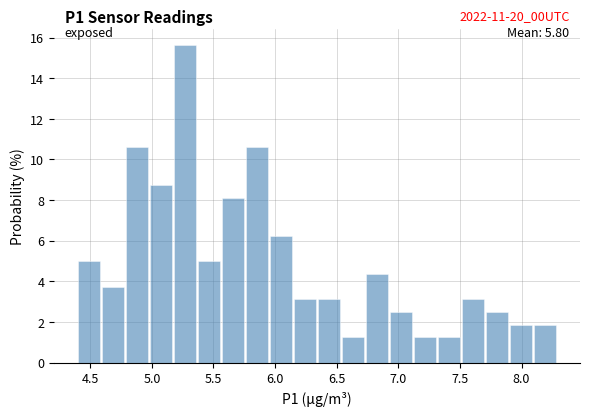

Around what value on the x-axis is the tallest bar? Give the approximate position of its centre, as read against the axis.

5.25